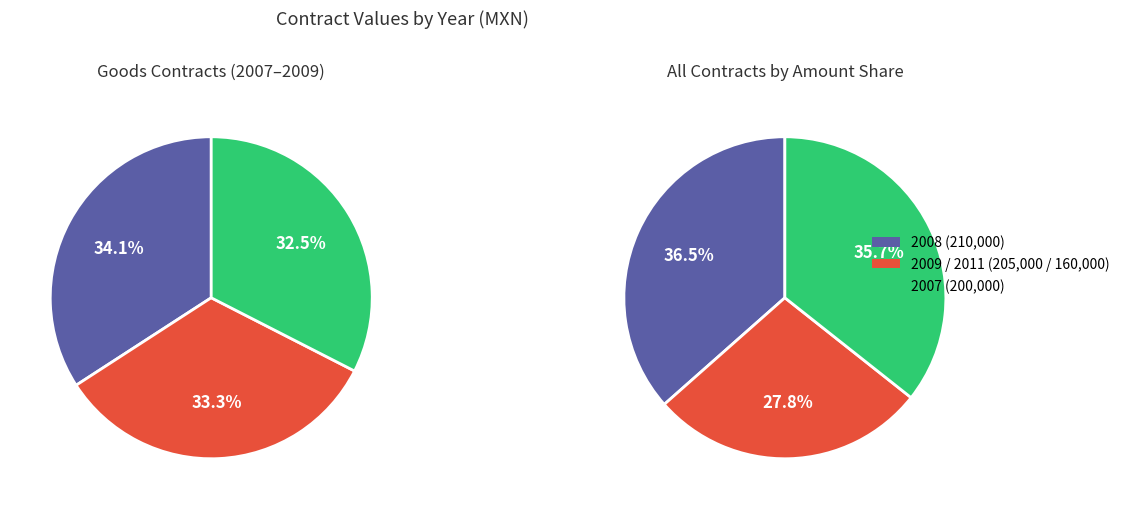

The 2011 slice represents 8% of the pie. True or false?

False